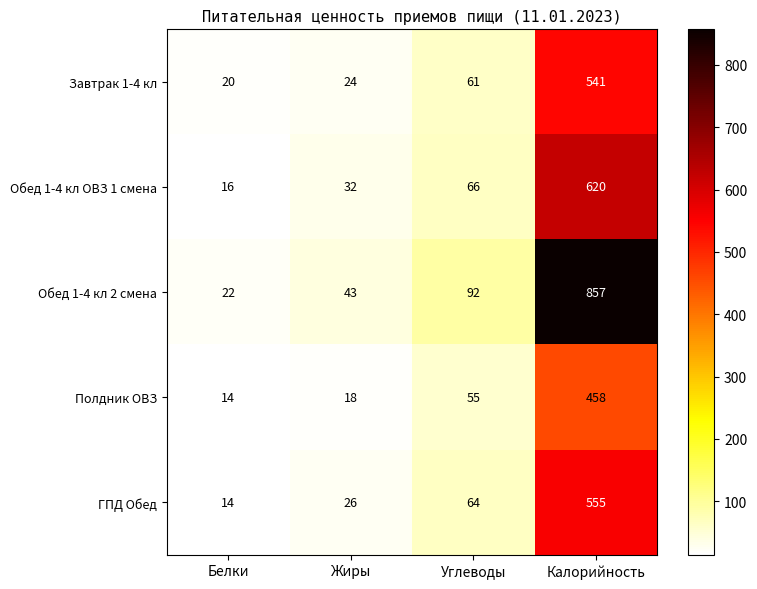

The Обед 1-4 кл ОВЗ 1 смена series shows 620 at Калорийность. True or false?

True